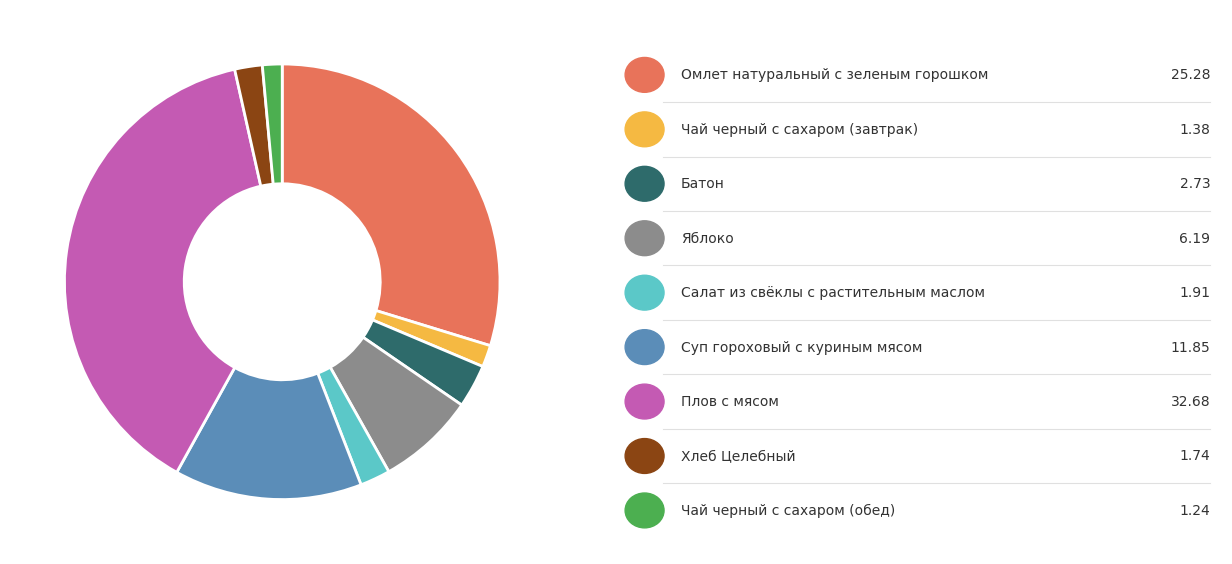

Does any single category account for the majority?

No